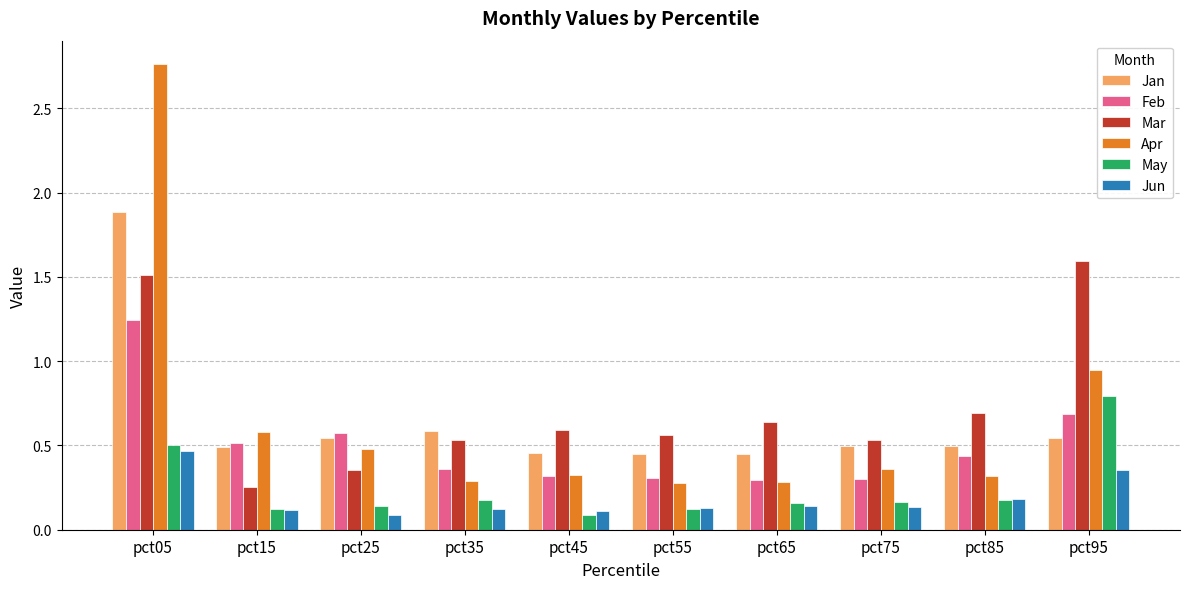

Count the number of categories in the chart.

10